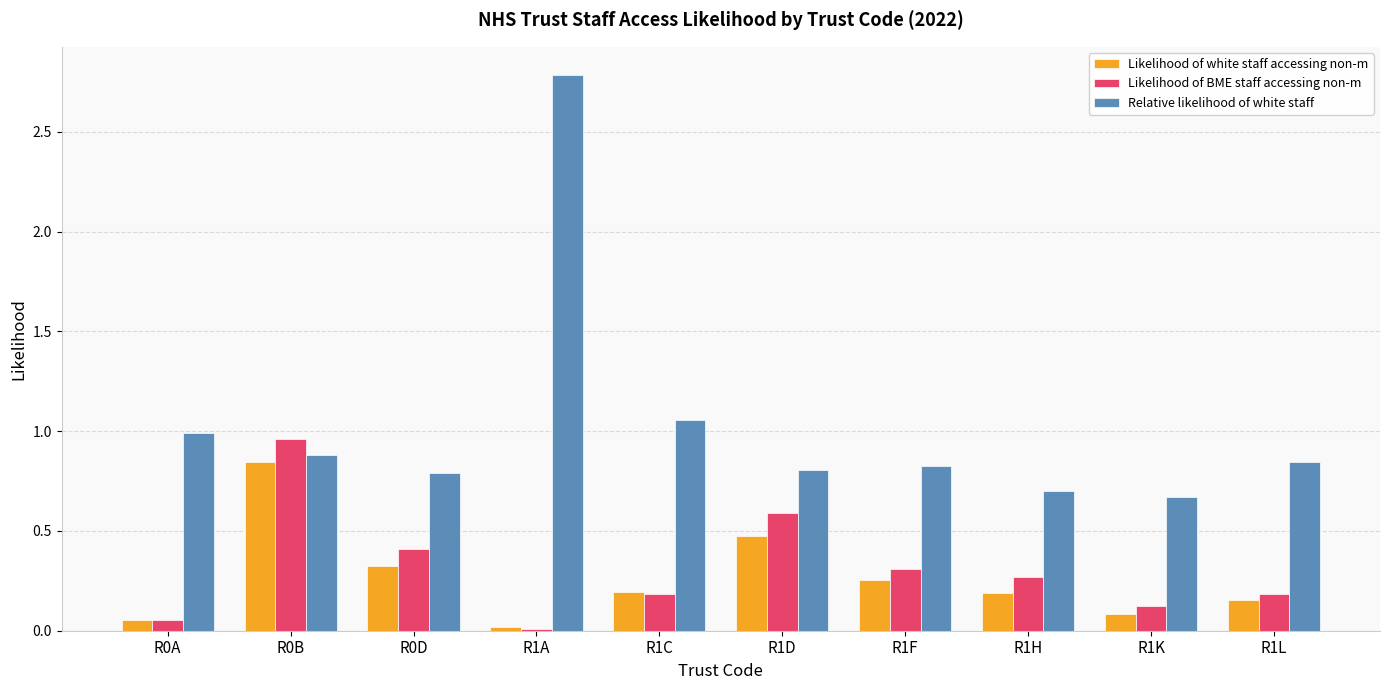

The Relative likelihood of white staff series shows 0.8 at R1F. True or false?

True